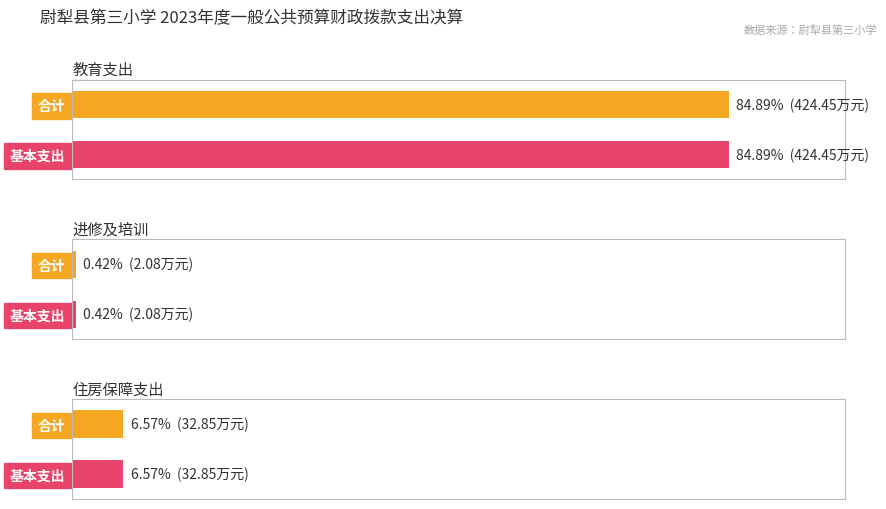

What is the value of the 基本支出 bar at the 3rd from the left?

32.9